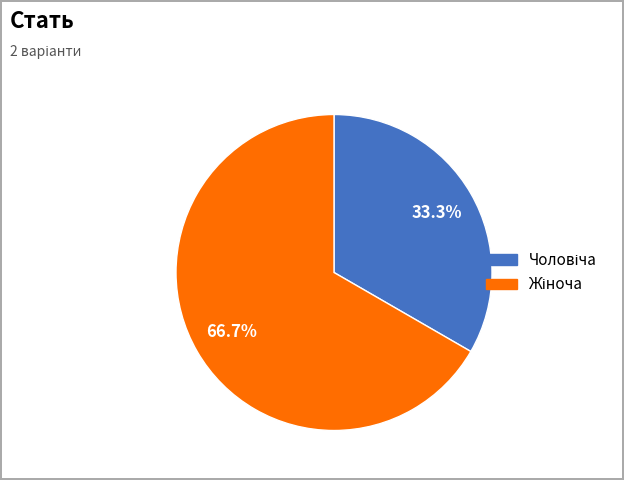

Does any single category account for the majority?

Yes